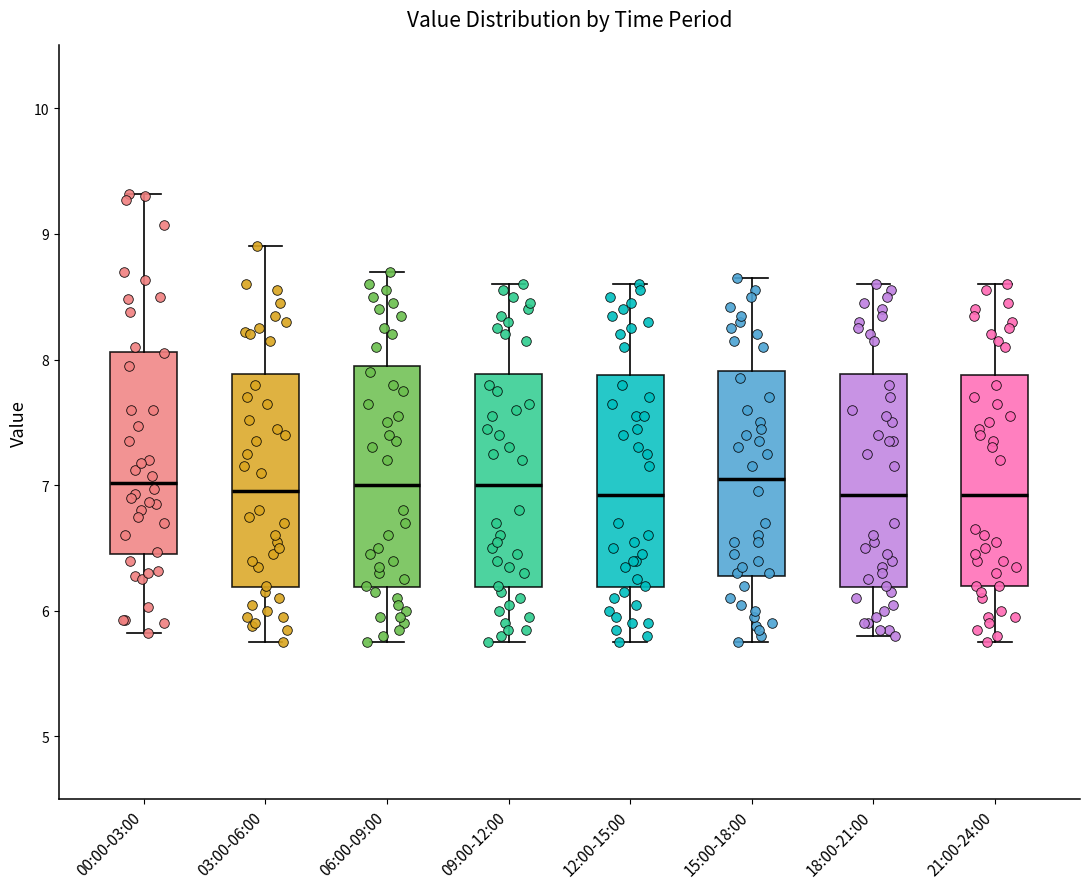

Reading left to right, read every box against the y-axis: the position of its median line, the range the box covers, and the ends of its whiskers. The values are not printed on the chart, so give them approximately, as read against the axis.

00:00-03:00: median 7.0, box 6.5 to 8.1, whiskers 5.8 to 9.3
03:00-06:00: median 7.0, box 6.2 to 7.9, whiskers 5.8 to 8.9
06:00-09:00: median 7.0, box 6.2 to 8.0, whiskers 5.8 to 8.7
09:00-12:00: median 7.0, box 6.2 to 7.9, whiskers 5.8 to 8.6
12:00-15:00: median 6.9, box 6.2 to 7.9, whiskers 5.8 to 8.6
15:00-18:00: median 7.1, box 6.3 to 7.9, whiskers 5.8 to 8.7
18:00-21:00: median 6.9, box 6.2 to 7.9, whiskers 5.8 to 8.6
21:00-24:00: median 6.9, box 6.2 to 7.9, whiskers 5.8 to 8.6